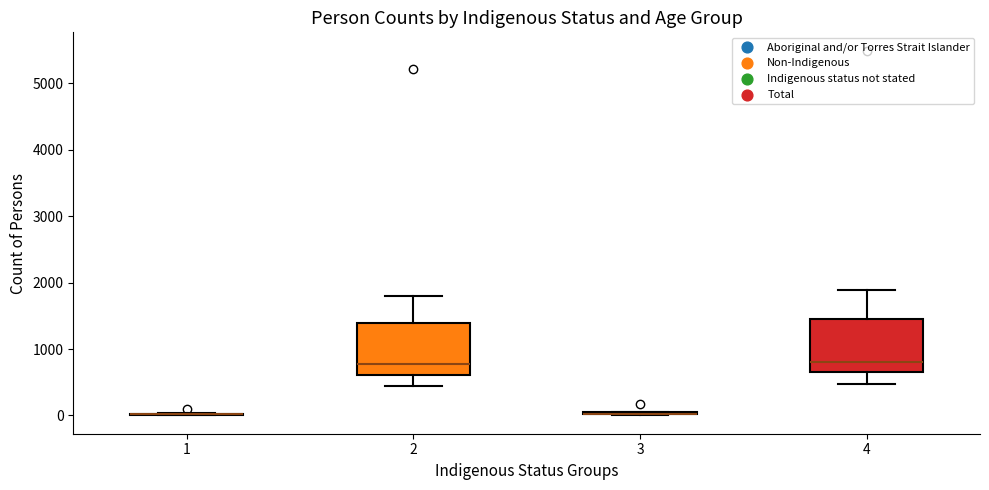

Reading left to right, read every box against the y-axis: the position of its median line, the range the box covers, and the ends of its whiskers. The values are not printed on the chart, so give them approximately, as read against the axis.

1: box collapsed to a line at 0, whiskers 0 to 0
2: median 800, box 600 to 1400, whiskers 400 to 1800
3: box collapsed to a line at 0, whiskers 0 to 0
4: median 800, box 600 to 1500, whiskers 500 to 1900